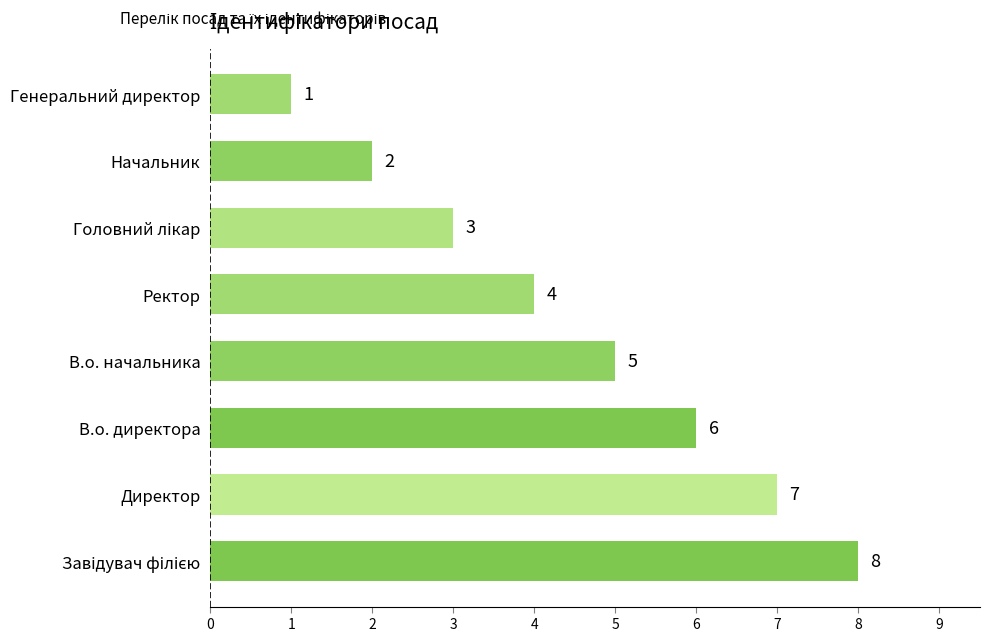

What is the approximate value at Директор?

7